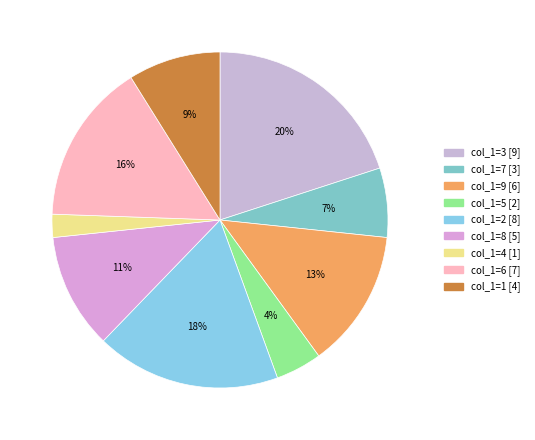

Count the number of slices in the pie.

9